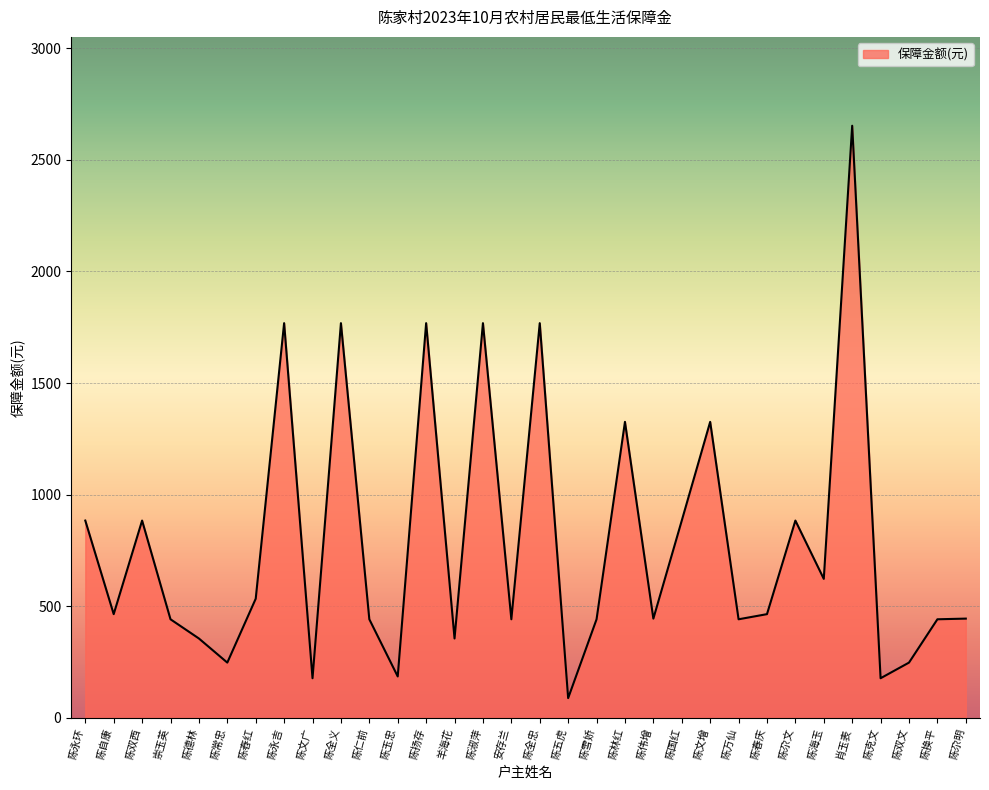

At which category does the data reach its first local valley?

陈自康